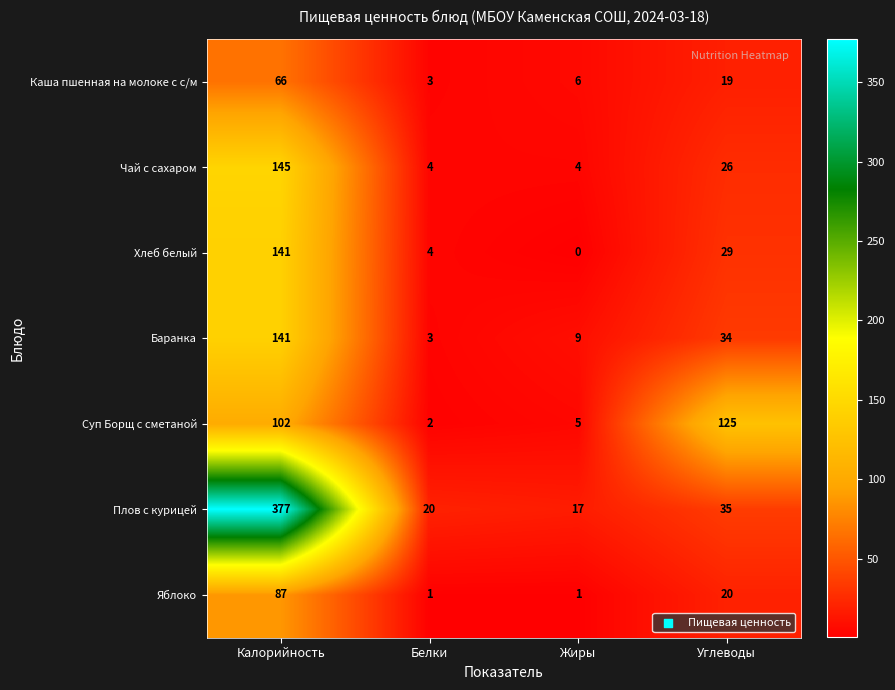

What is the sum of all Хлеб белый values?

174